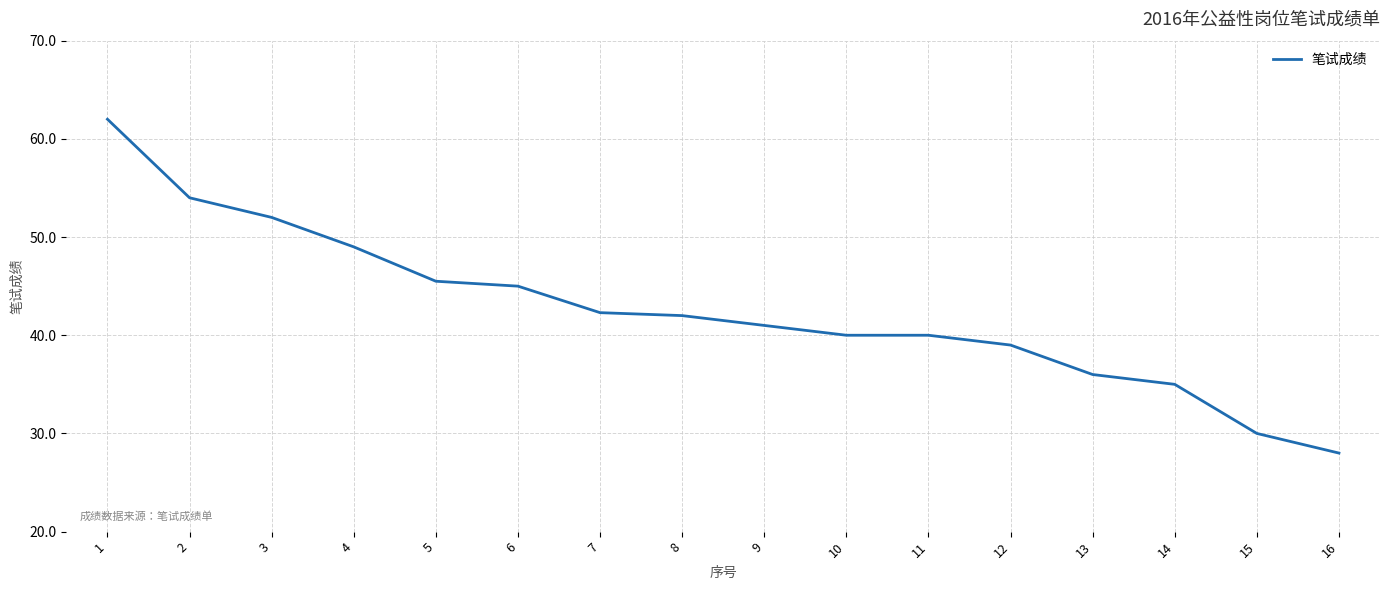

Between 14 and 12, which is larger?

12